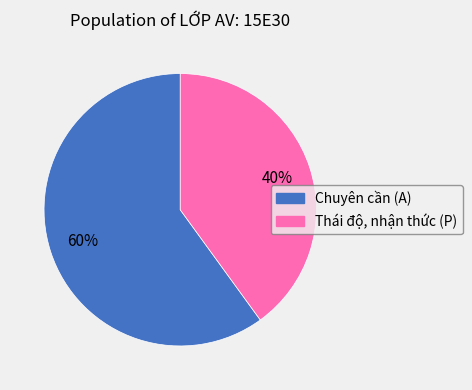

Which category accounts for the majority?

Chuyên cần (A)